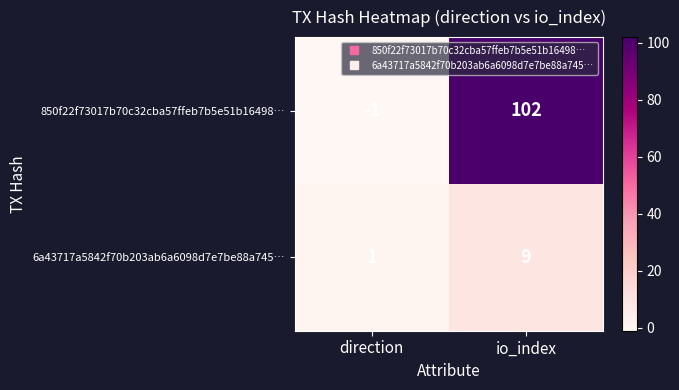

What is the maximum value for 850f22f73017b70c32cba57ffeb7b5e51b16498…?

102